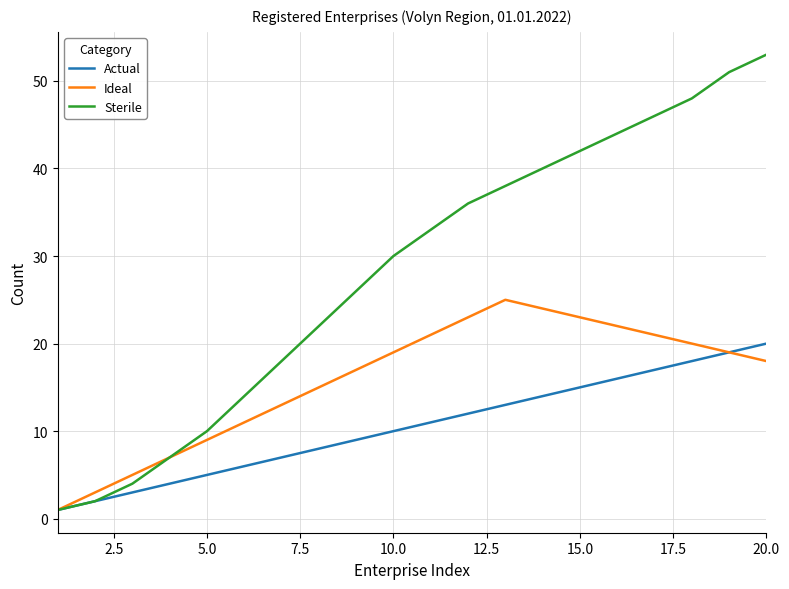

Rank the series by their maximum value, from highest to lowest.

Sterile, Ideal, Actual